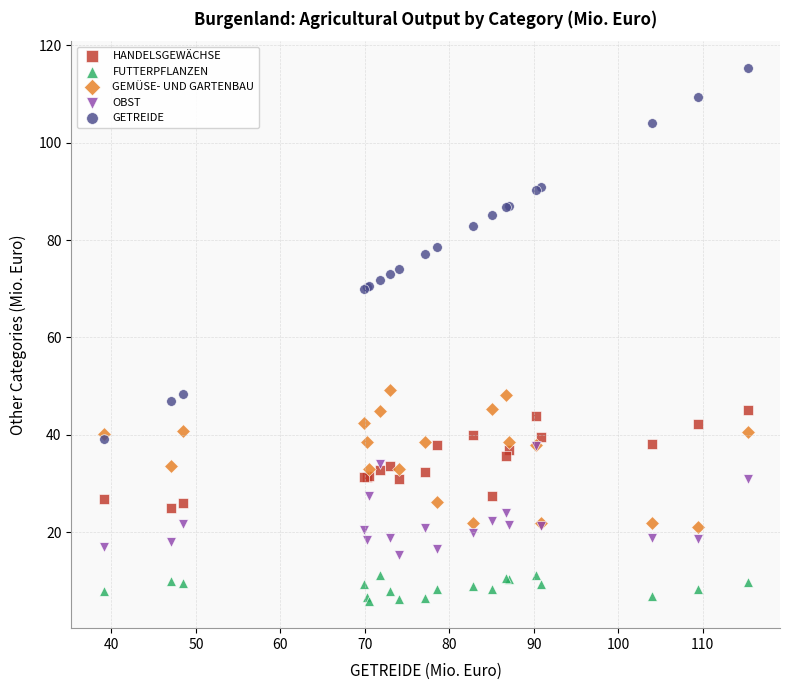

Which series has the largest Y range (max minus min)?

GETREIDE